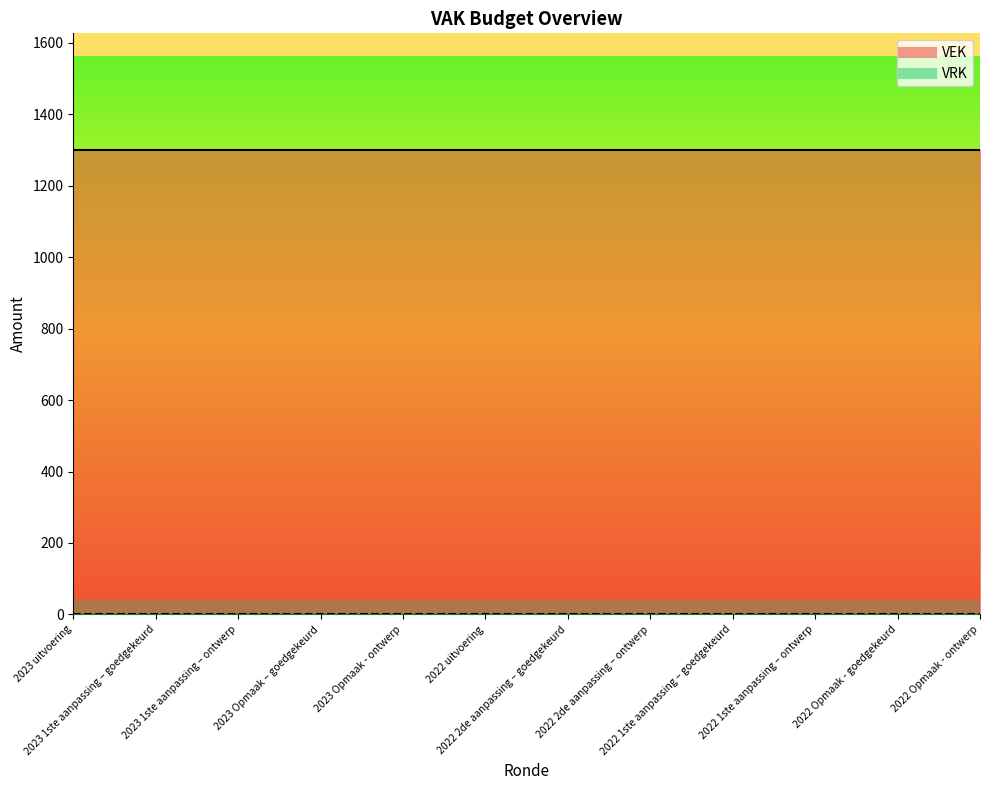

Does the chart have visible grid lines?

No